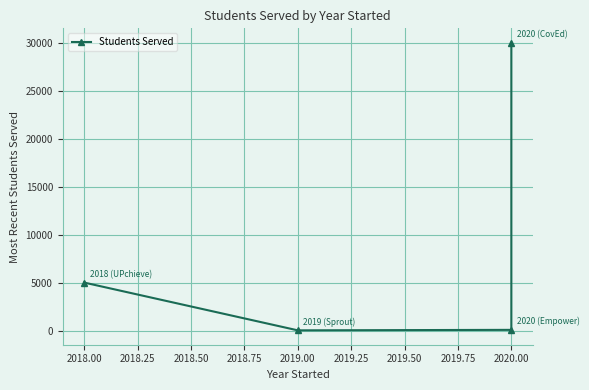

The chart shows a value of 6261 at 2020.00. True or false?

False